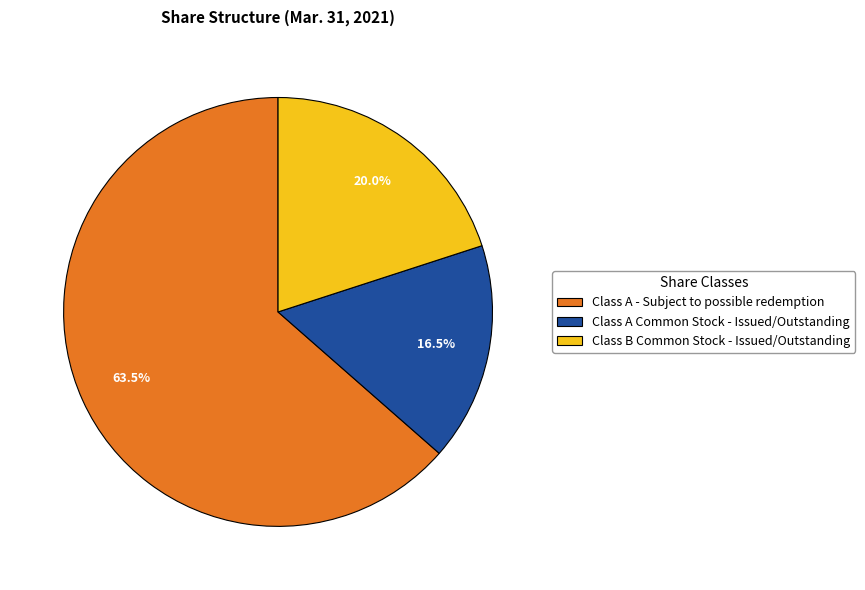

Rank the categories by value from lowest to highest.

Class A Common Stock - Issued/Outstanding, Class B Common Stock - Issued/Outstanding, Class A - Subject to possible redemption